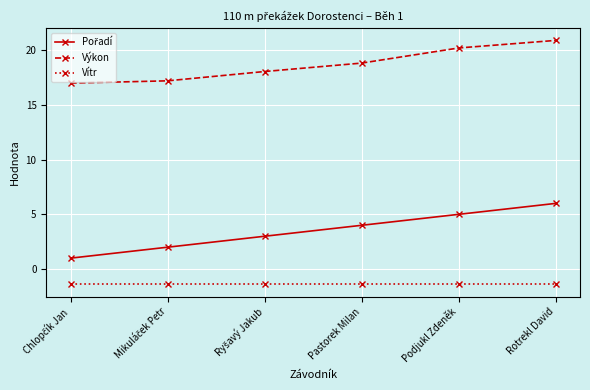

What is the sum of all Vítr values?

-8.4